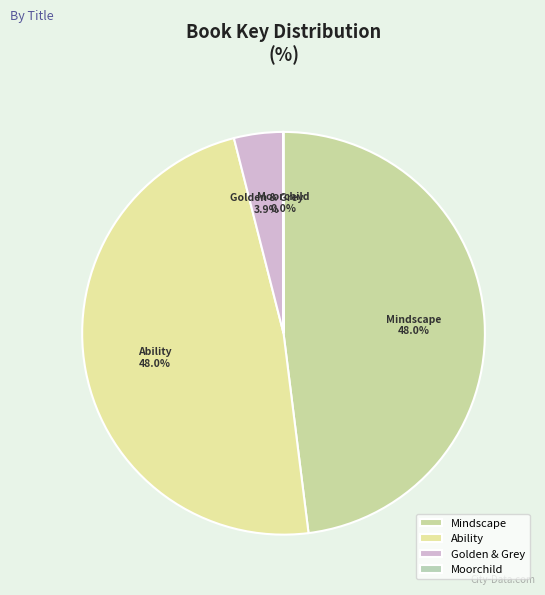

Between Golden & Grey and Ability, which is larger?

Ability